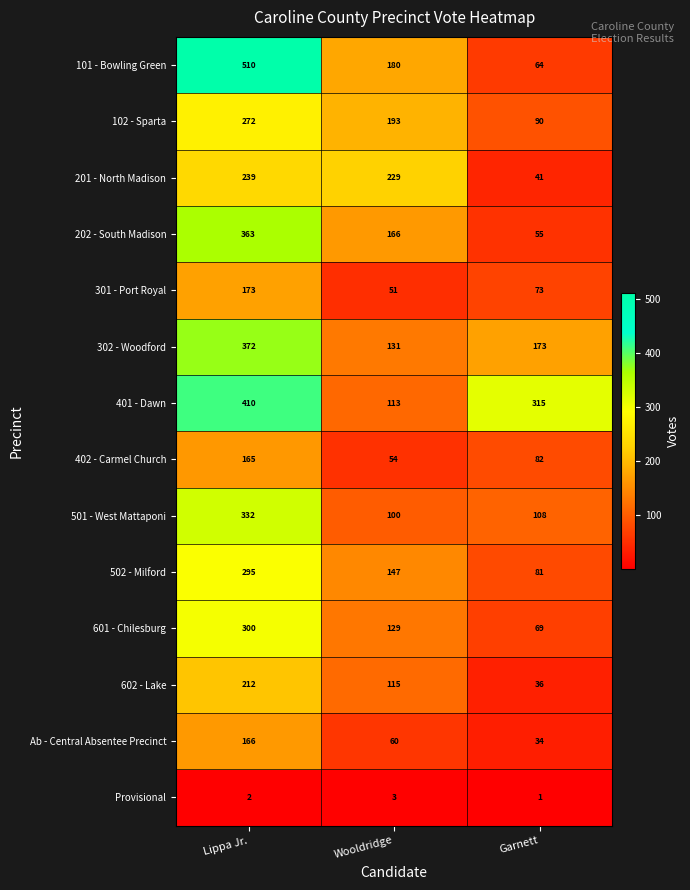

What is the total value across all series at Wooldridge?

1671